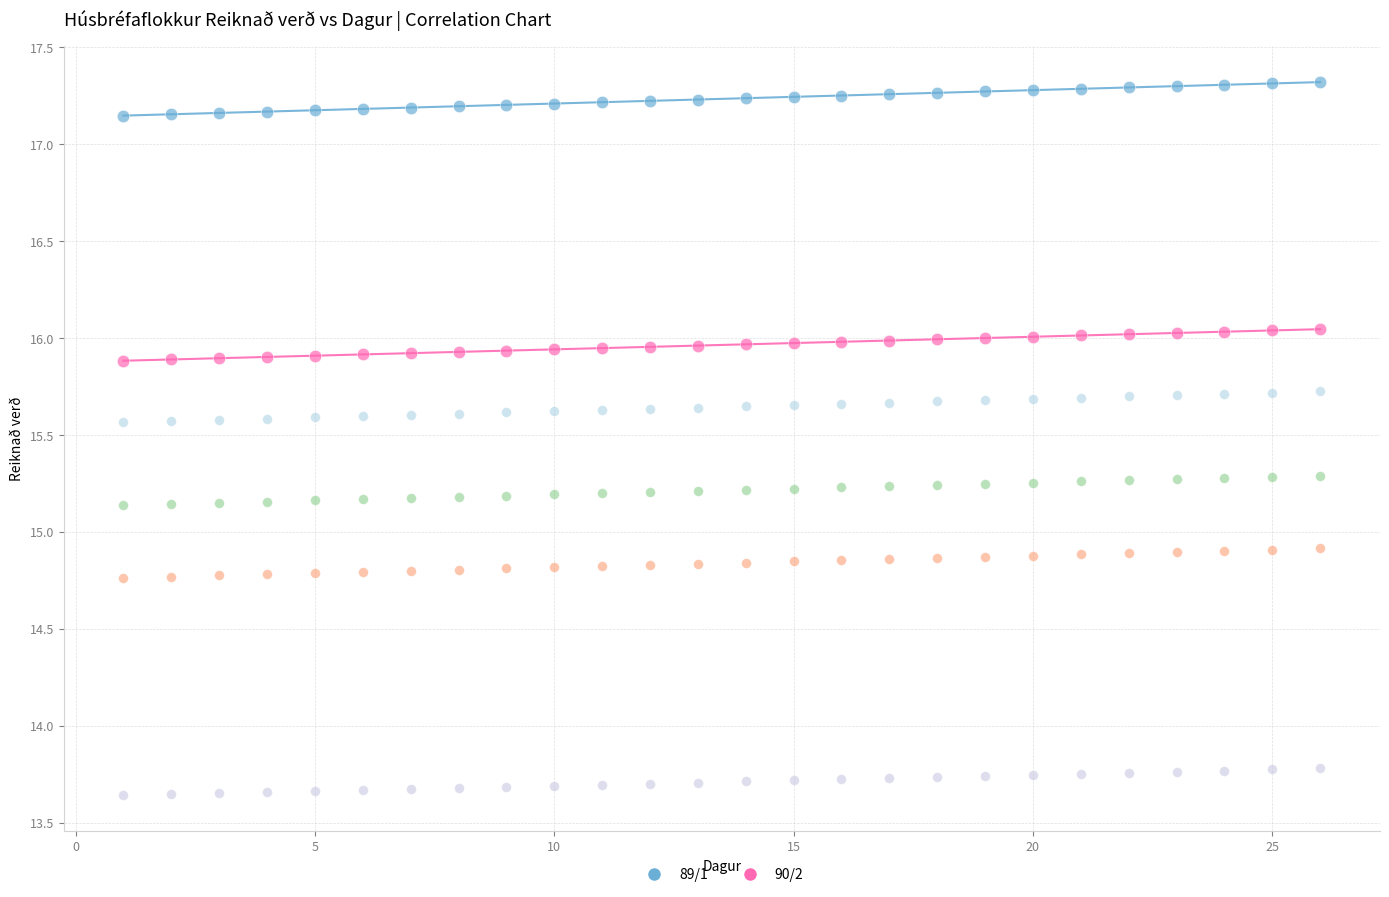

Across all data points, what is the range of X values (max minus min)?

25.0